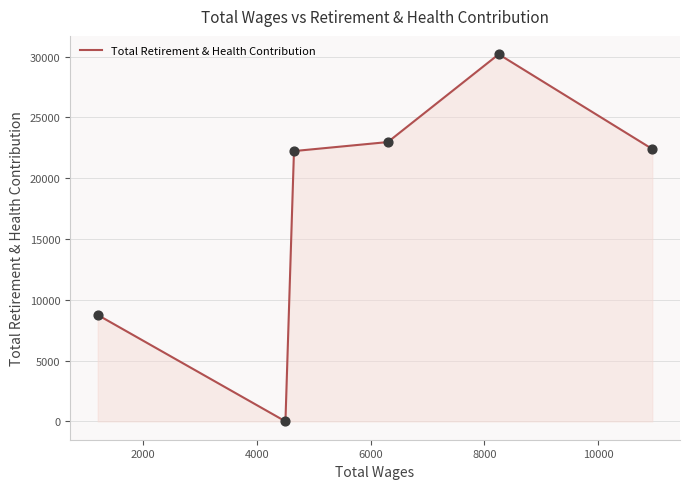

What is the average value?

17757